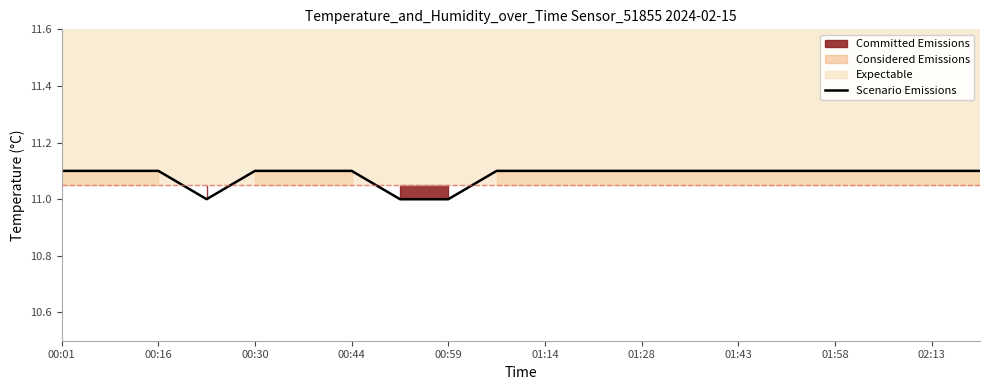

Does the chart display data point markers on the line(s)?

No